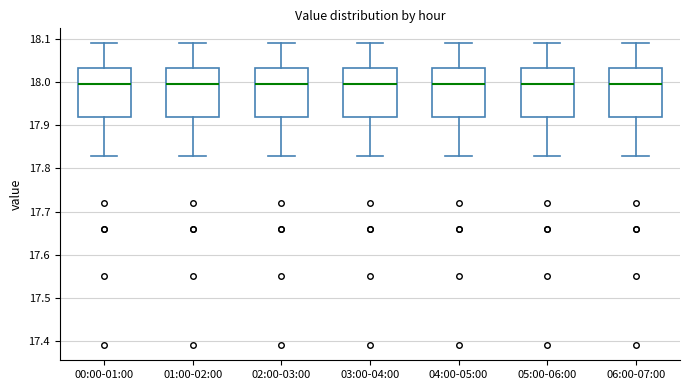

Reading left to right, read every box against the y-axis: the position of its median line, the range the box covers, and the ends of its whiskers. The values are not printed on the chart, so give them approximately, as read against the axis.

00:00-01:00: median 18.00, box 17.92 to 18.03, whiskers 17.83 to 18.09
01:00-02:00: median 18.00, box 17.92 to 18.03, whiskers 17.83 to 18.09
02:00-03:00: median 18.00, box 17.92 to 18.03, whiskers 17.83 to 18.09
03:00-04:00: median 18.00, box 17.92 to 18.03, whiskers 17.83 to 18.09
04:00-05:00: median 18.00, box 17.92 to 18.03, whiskers 17.83 to 18.09
05:00-06:00: median 18.00, box 17.92 to 18.03, whiskers 17.83 to 18.09
06:00-07:00: median 18.00, box 17.92 to 18.03, whiskers 17.83 to 18.09